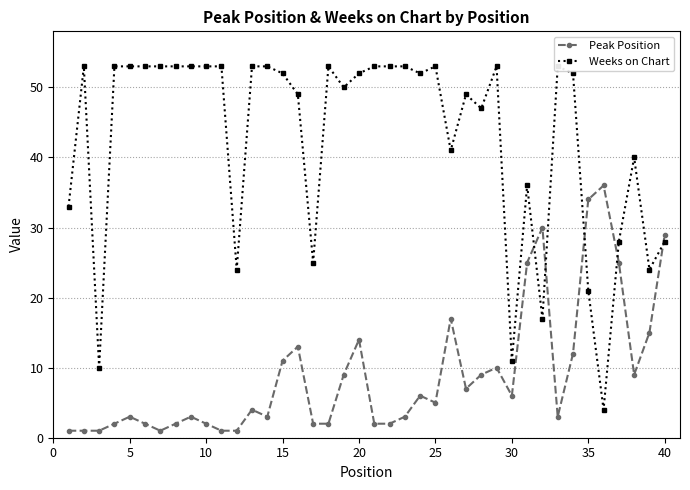

In Peak Position, how many points are lower than both neighbors (excluding endpoints)?

7